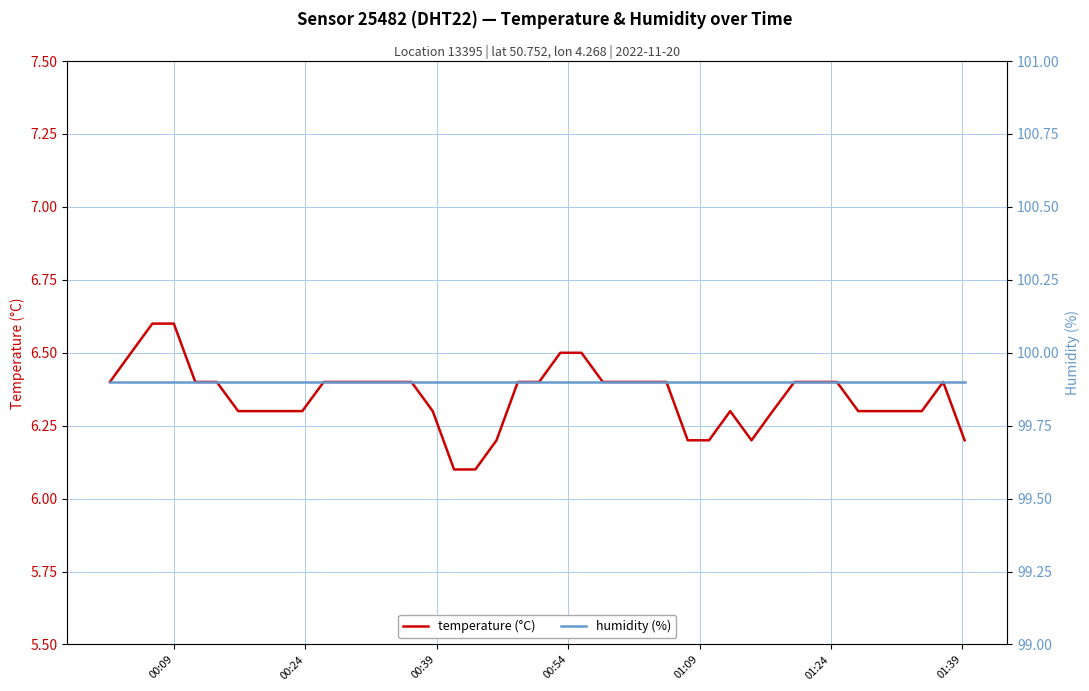

What is the highest value of the temperature (°C) series?

6.6